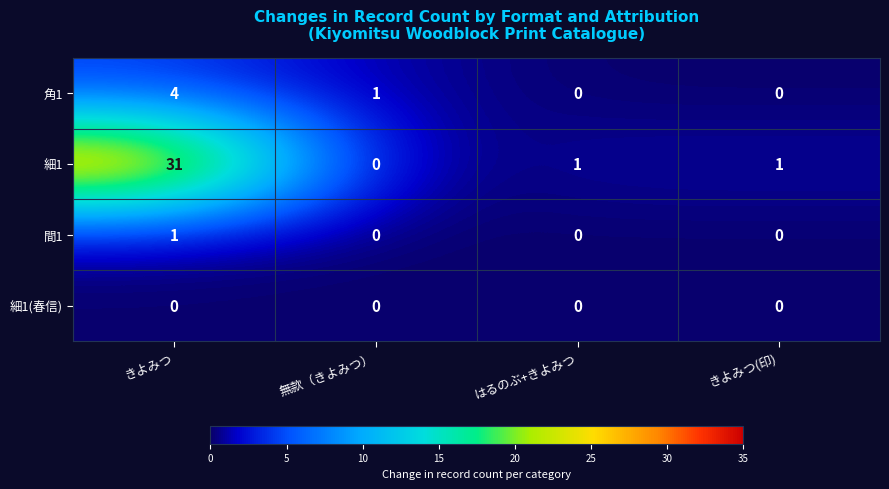

Count the number of data series in this chart.

4